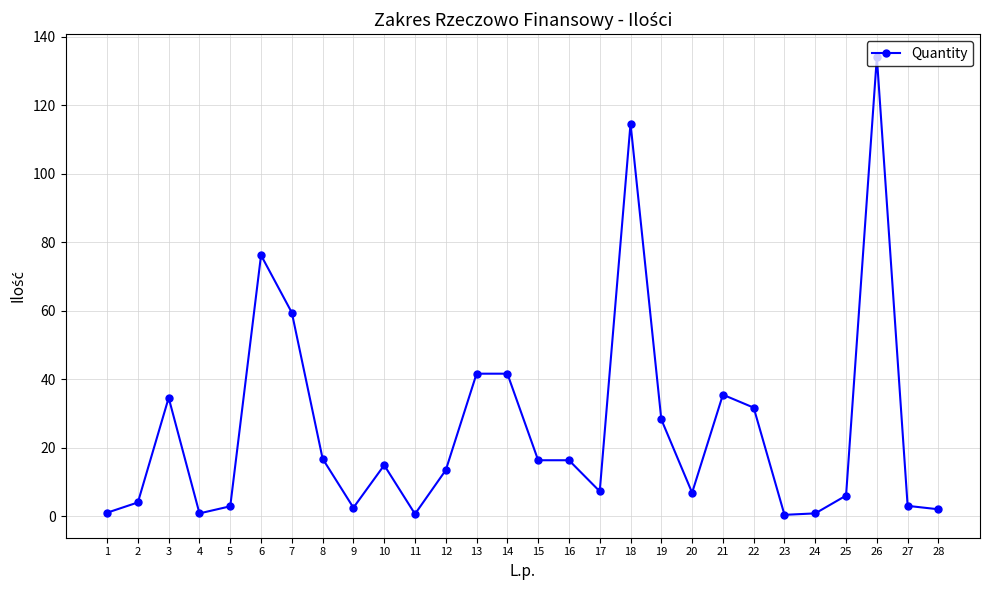

What is the difference between the second highest and minimum values?

114.3